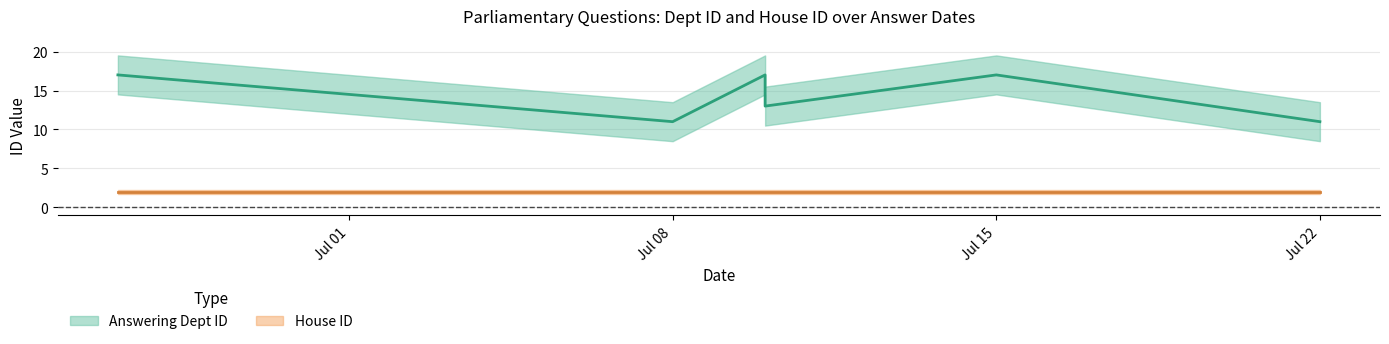

Which label corresponds to the largest value in the chart?

2019-06-26